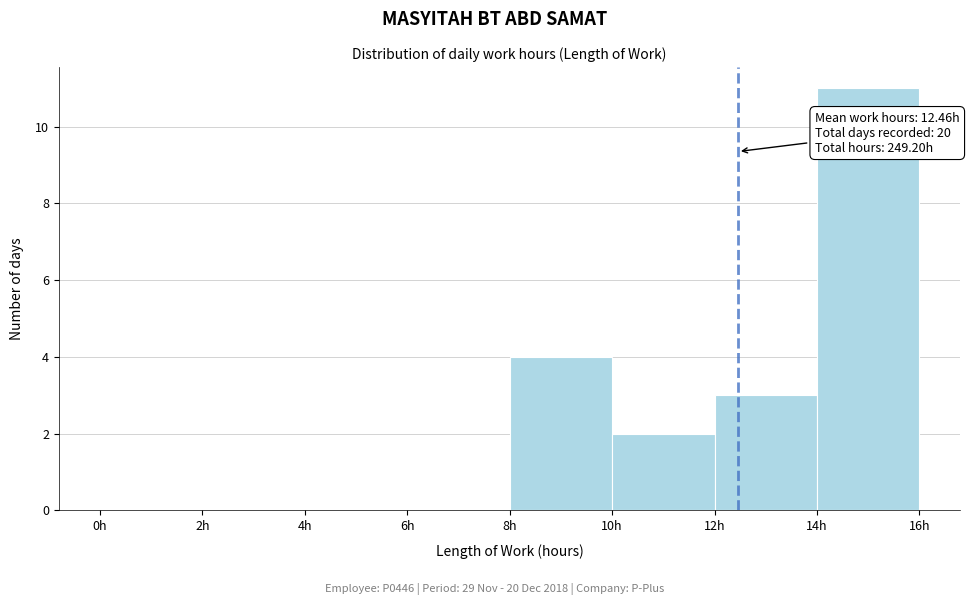

Which range on the x-axis has the tallest bar?

14 to 16